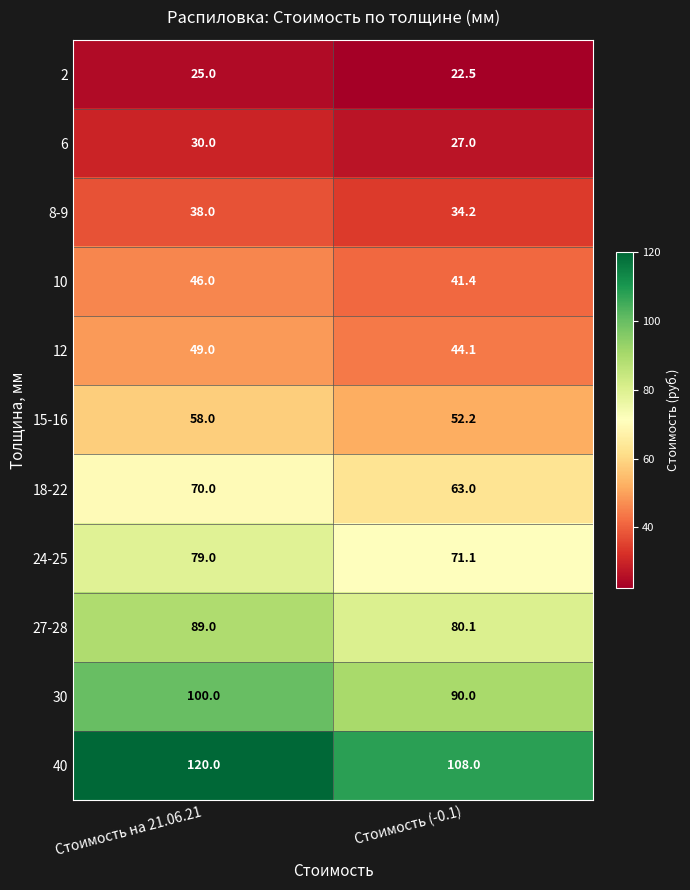

What is the minimum value for 30?

90.0